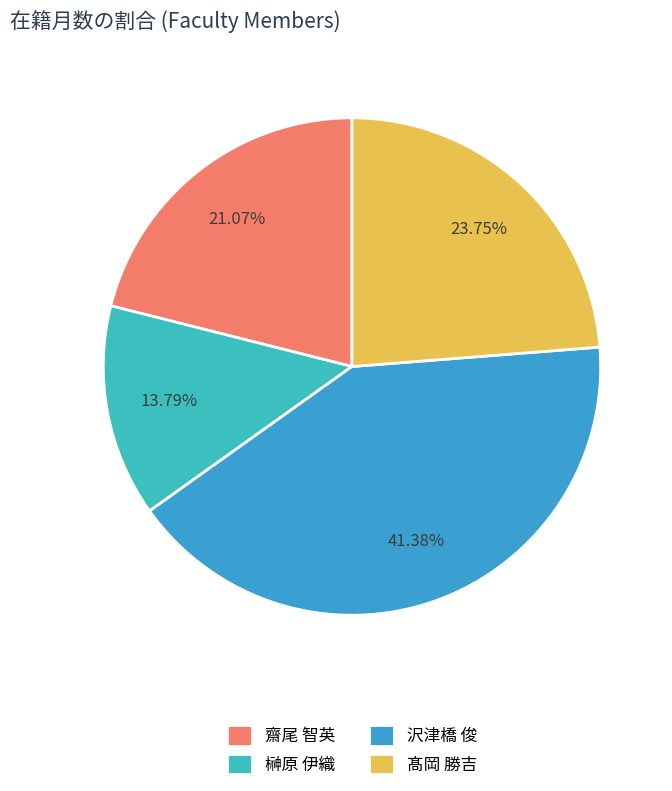

What is the smallest slice in the pie chart?

榊原 伊織